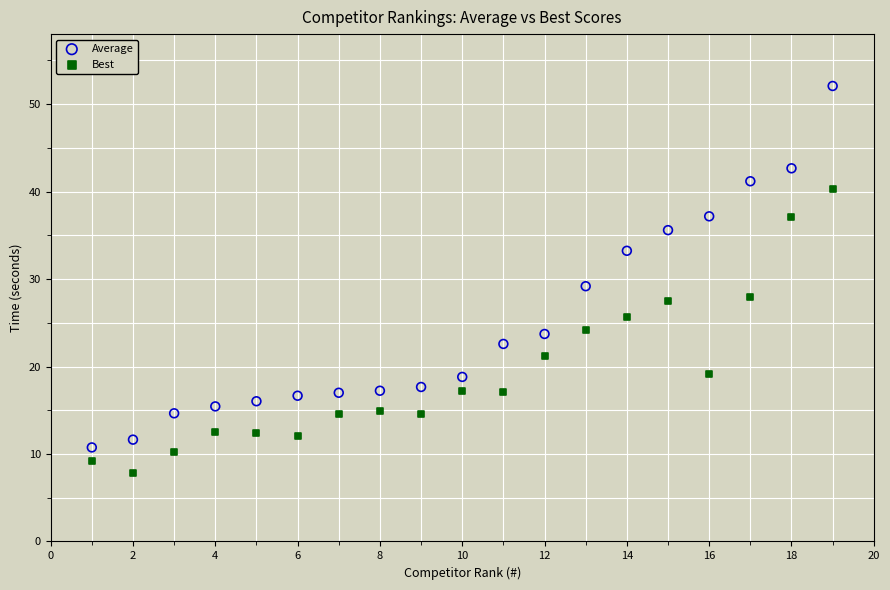

Which series contains the highest Y value?

Average